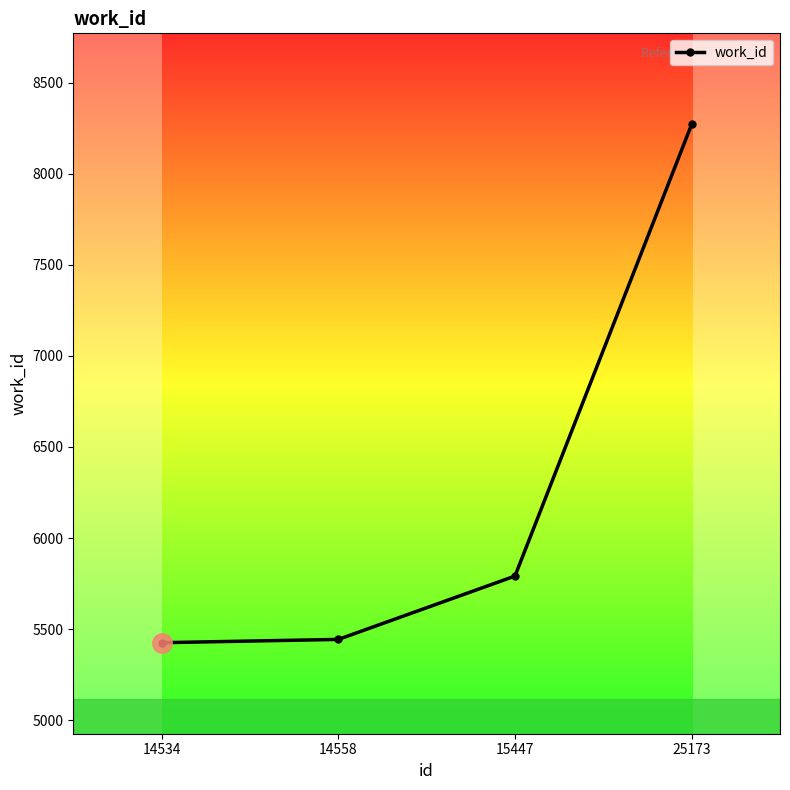

At which label is the value closest to 6848?

15447